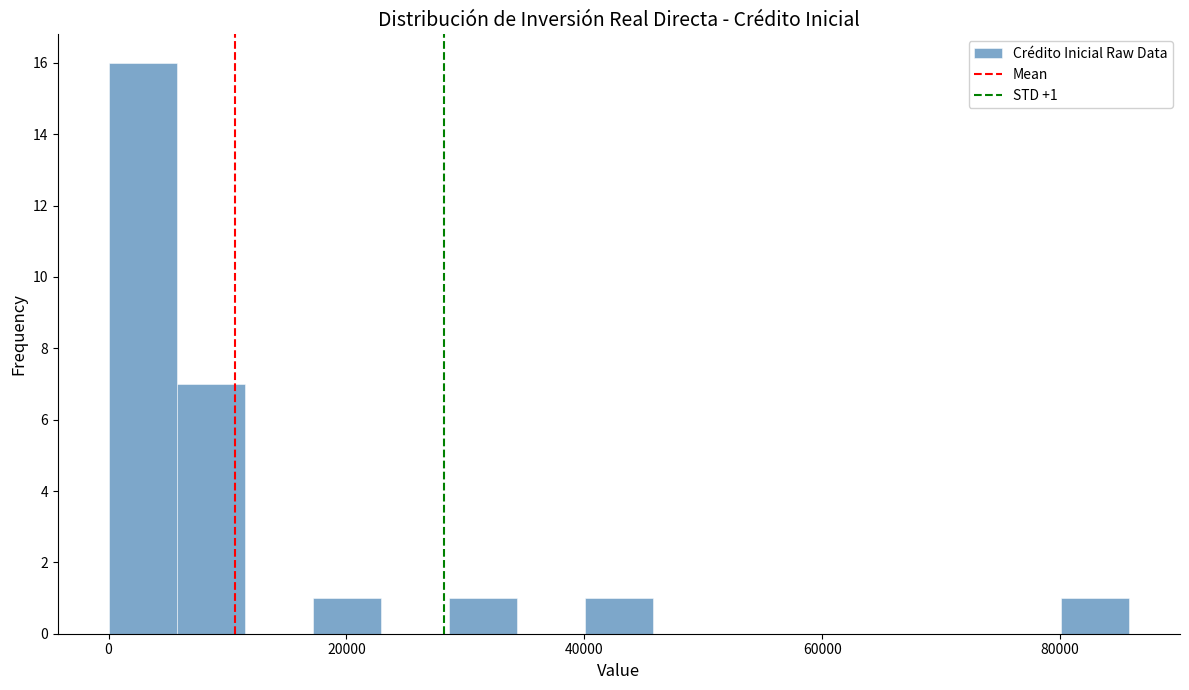

Read against the x-axis, roughly where is the centre of the tallest bar?

2000